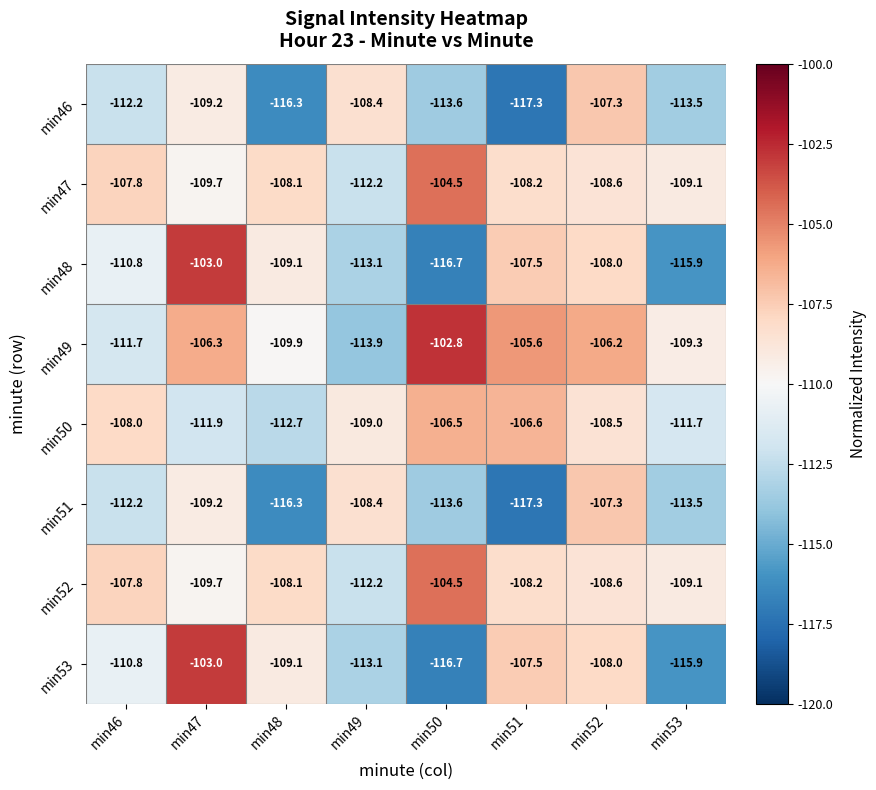

What is the difference between the maximum and minimum values in the min50 series?

6.2